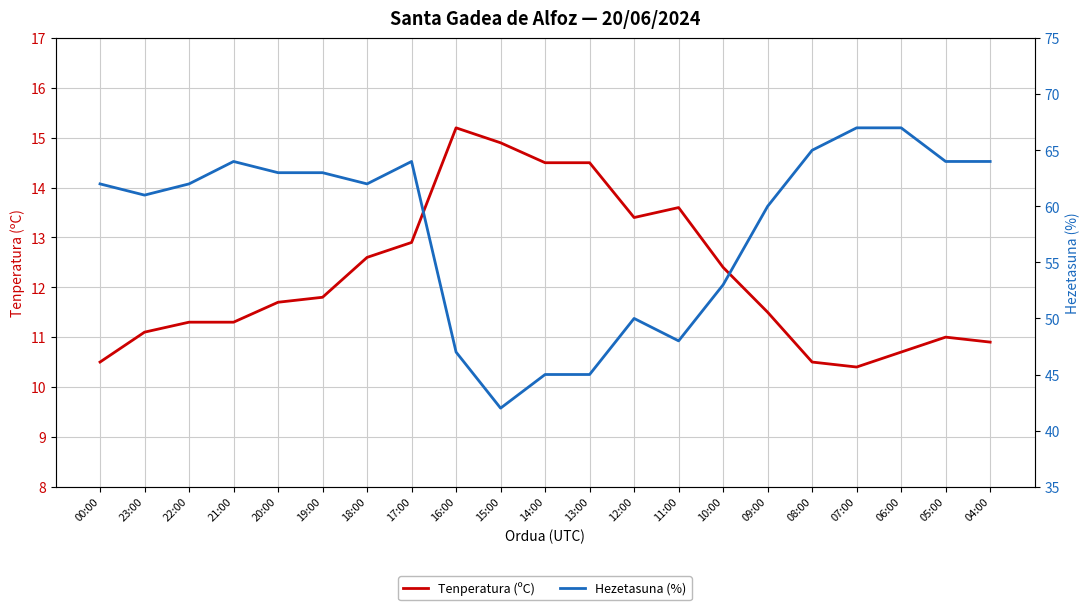

True or false: Hezetasuna (%) and Tenperatura (ºC) intersect in this chart.

False